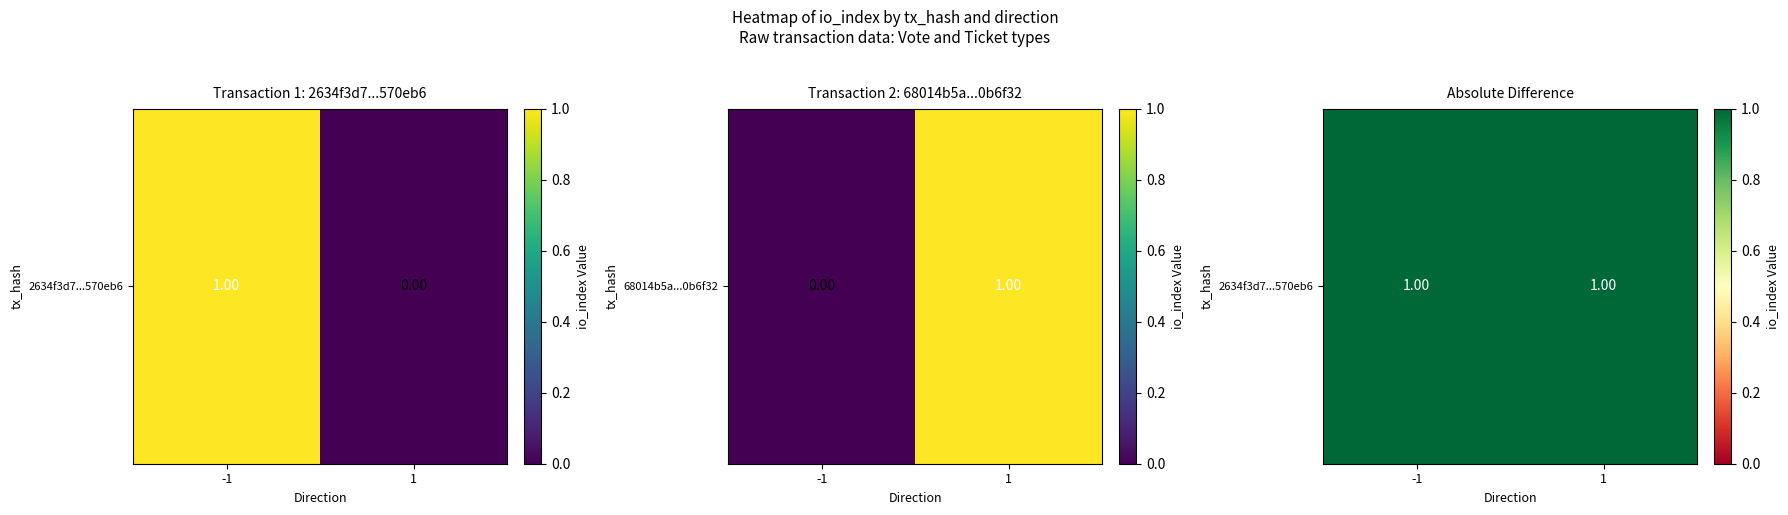

Between 0 and 1, which series saw the biggest shift?

2634f3d790ccb4244e59948795b42301d570eb6